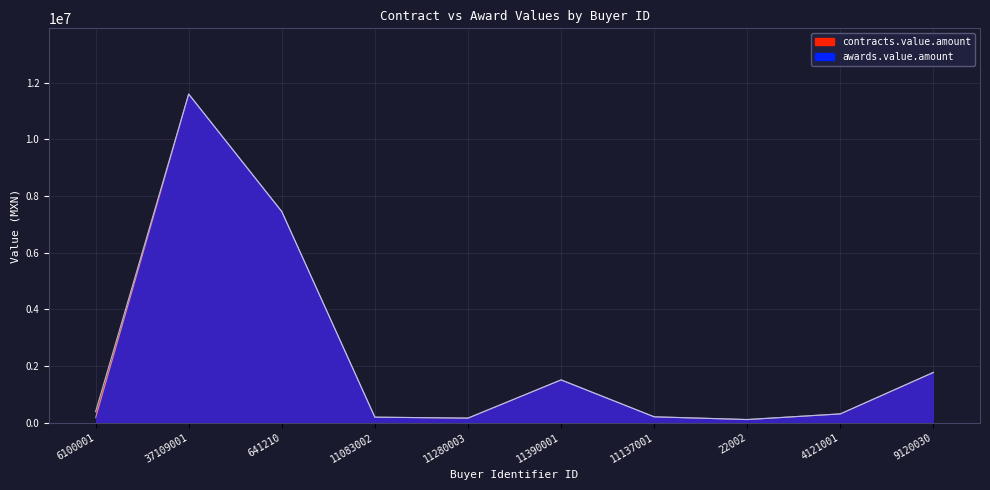

Rank the series by their maximum value, from highest to lowest.

awards.value.amount, contracts.value.amount